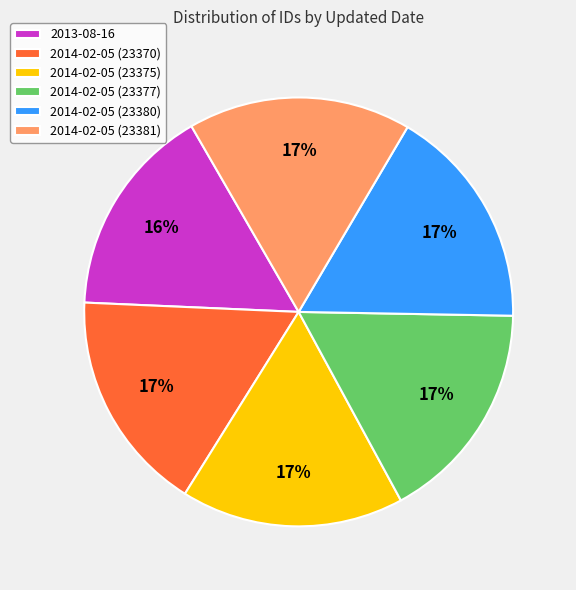

Is it true that 2014-02-05 (23377) is 23% of the pie?

False